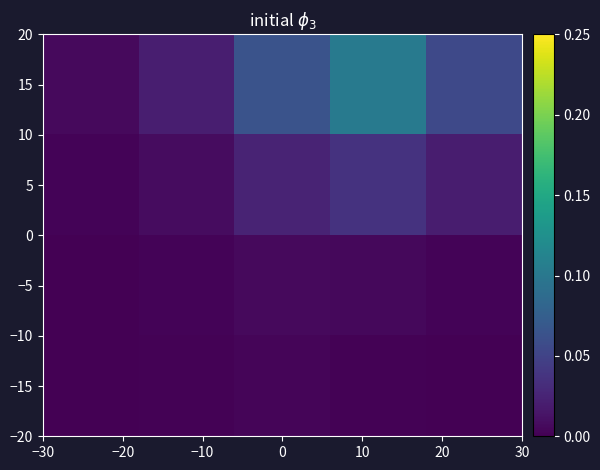

Reading left to right, list all the values displayed in this chart.

15: 0.0	0.0	0.1	0.1	0.1
5: 0.0	0.0	0.0	0.0	0.0
−5: 0.0	0.0	0.0	0.0	0.0
−15: 0.0	0.0	0.0	0.0	0.0